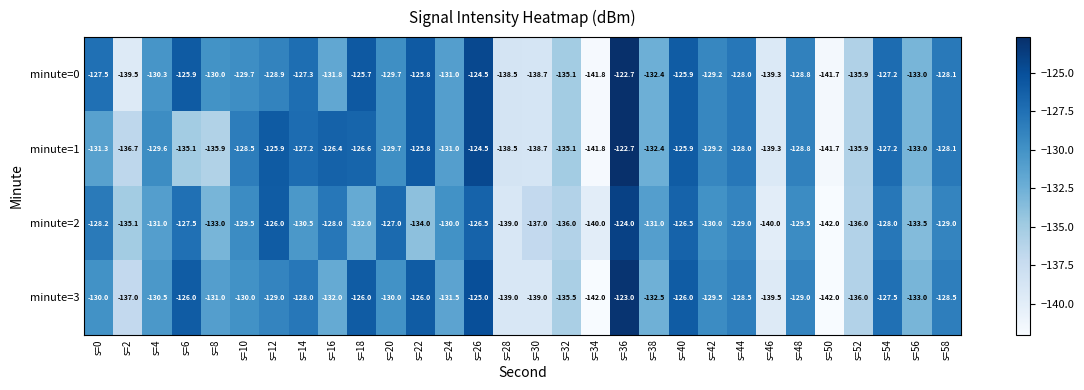

What is the total value across all series at s=36?

-492.4